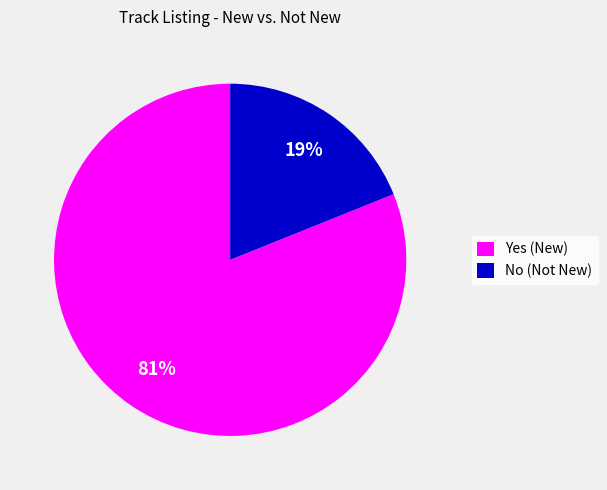

Combined, do Yes (New) and No (Not New) account for over 50%?

Yes